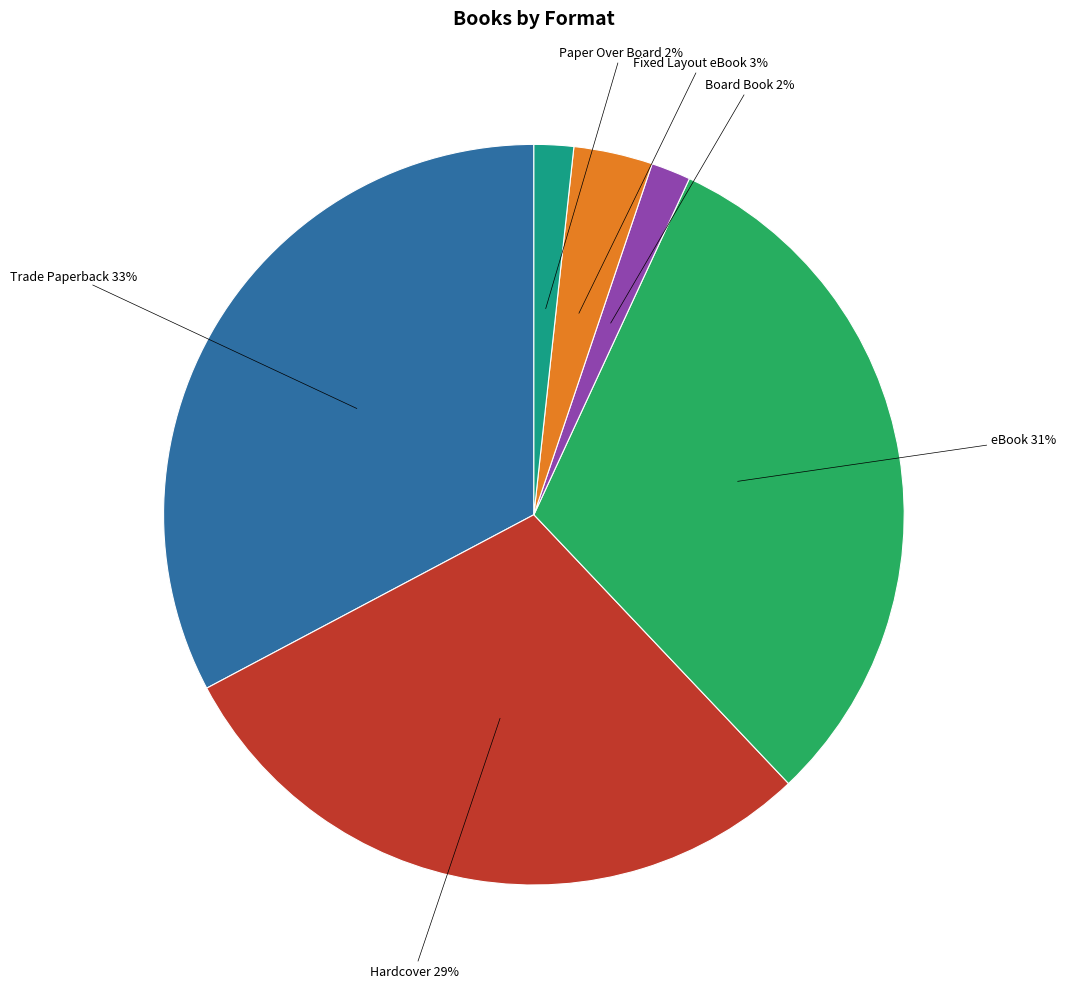

Combined, do Hardcover and Fixed Layout eBook account for over 50%?

No